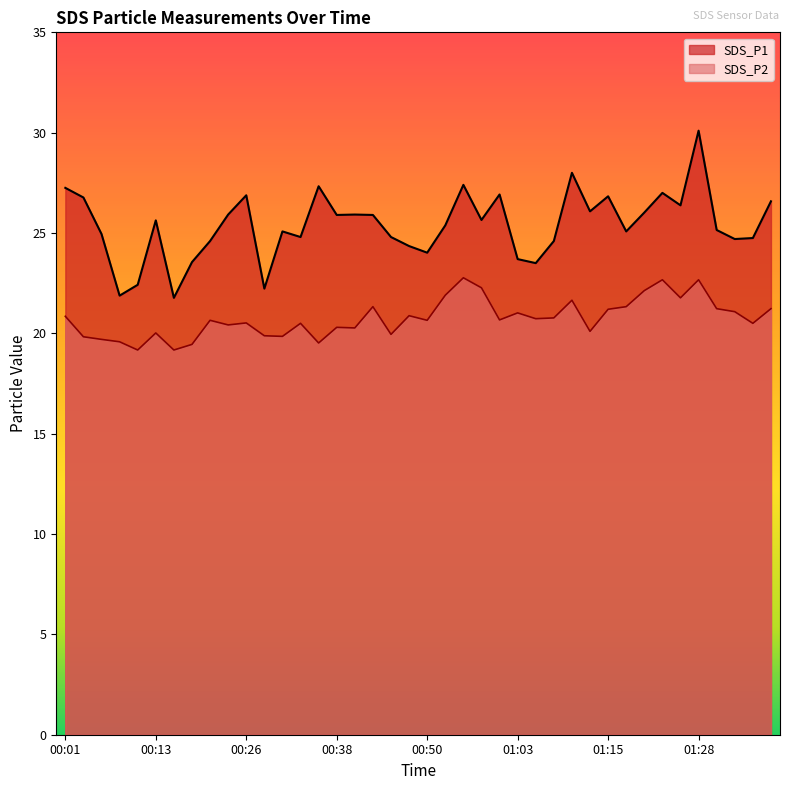

Is the value of SDS_P2 at 00:11 greater than the value of SDS_P1 at 00:48?

No